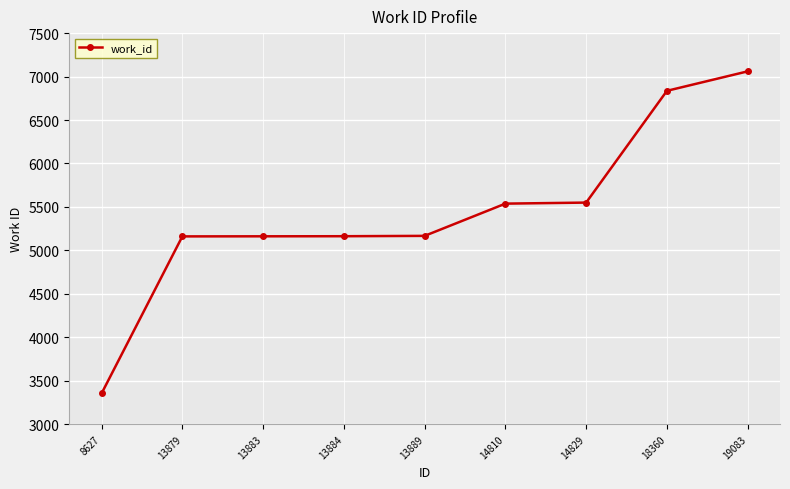

Between 14829 and 18360, which is larger?

18360